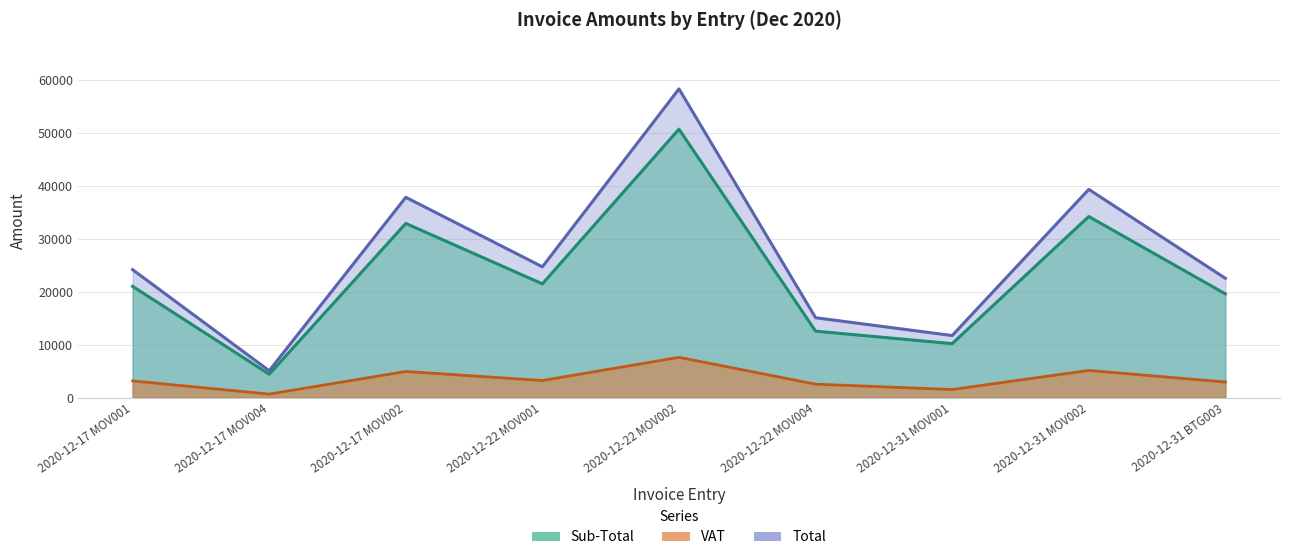

List the series in order of their peak value, highest first.

Total, Sub-Total, VAT